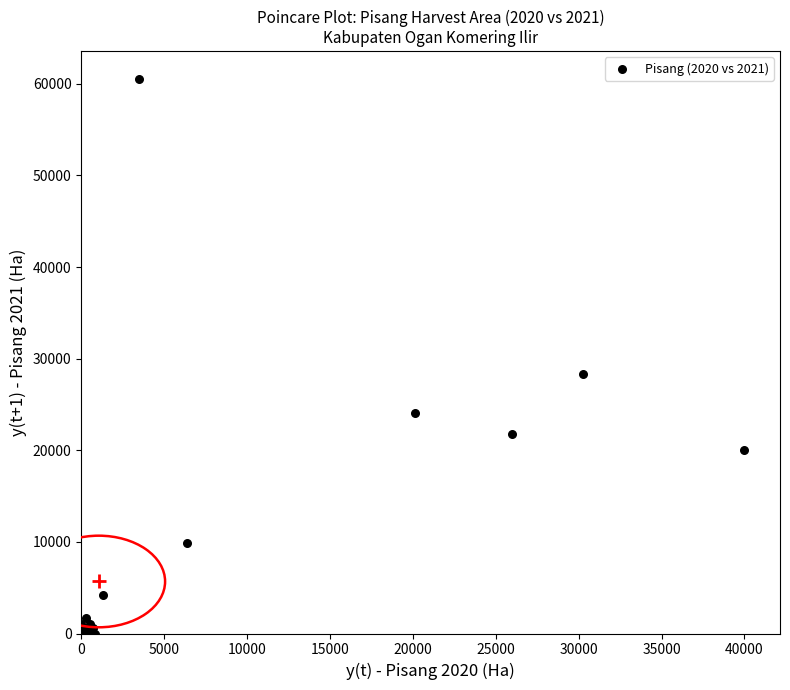

What Y value in the scatter plot is closest to 30270?

28380